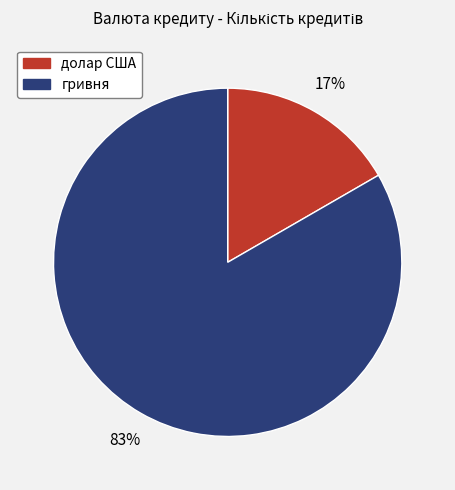

Does any single category account for the majority?

Yes